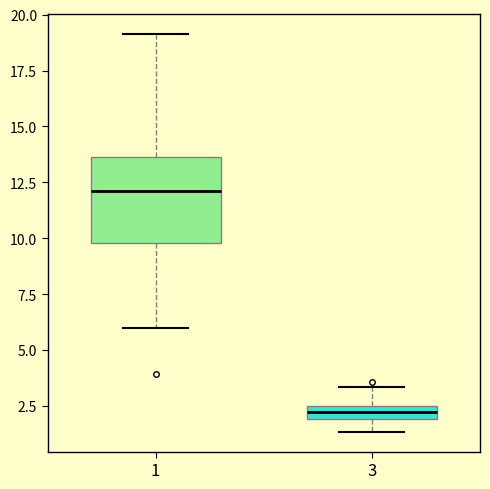

Comparing the boxes themselves (not the whiskers), which one is the tallest?

1